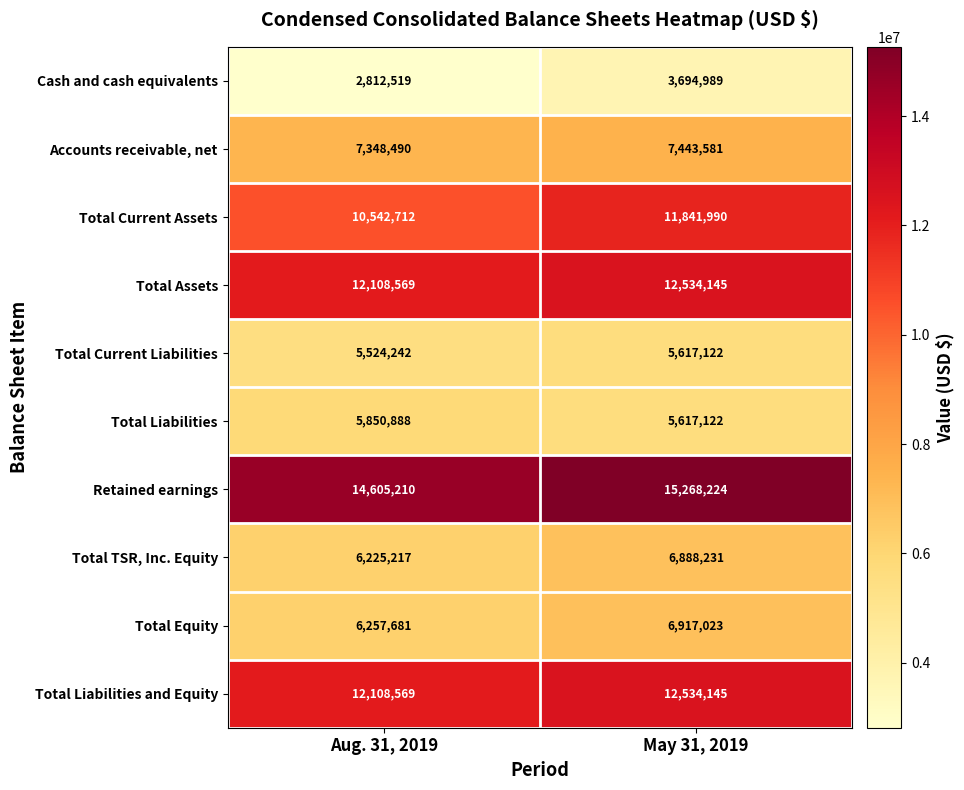

What is the total value across all series at Aug. 31, 2019?

83384097